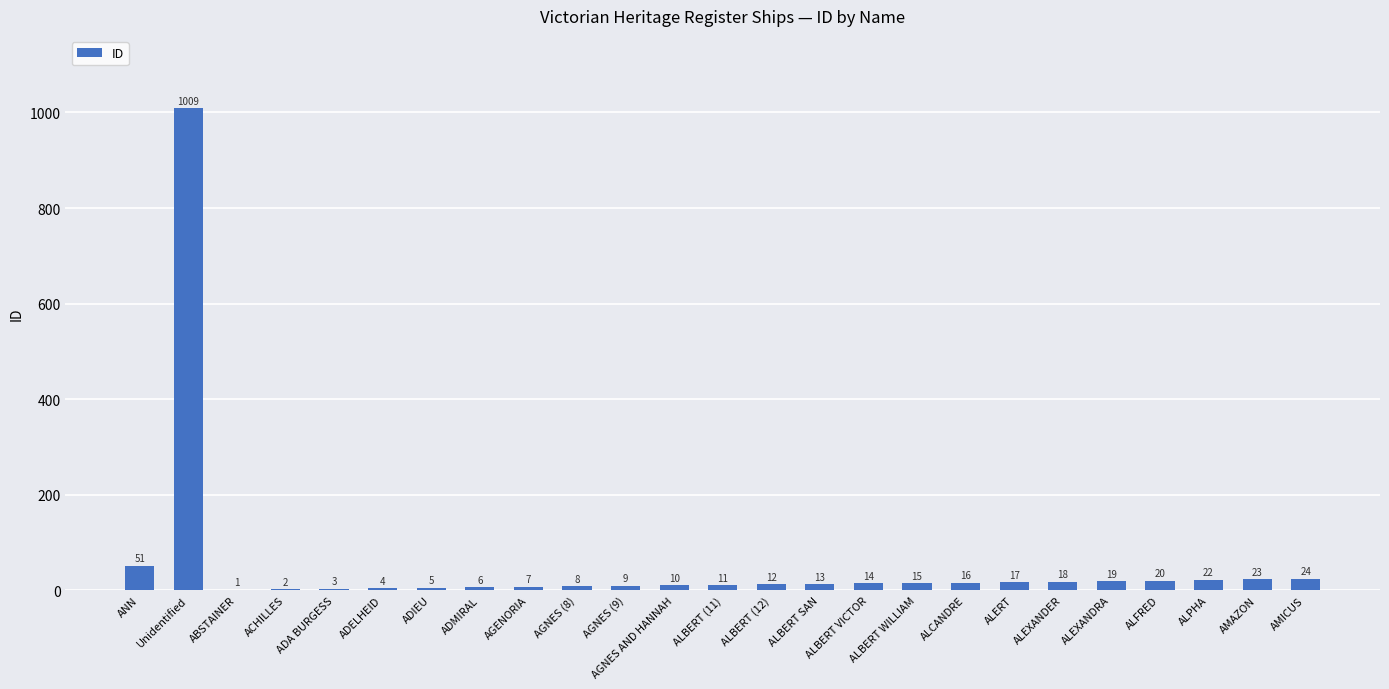

Reading right to left, transcribe all the data shown in this chart.

AMICUS=24	AMAZON=23	ALPHA=22	ALFRED=20	ALEXANDRA=19	ALEXANDER=18	ALERT=17	ALCANDRE=16	ALBERT WILLIAM=15	ALBERT VICTOR=14	ALBERT SAN=13	ALBERT (12)=12	ALBERT (11)=11	AGNES AND HANNAH=10	AGNES (9)=9	AGNES (8)=8	AGENORIA=7	ADMIRAL=6	ADIEU=5	ADELHEID=4	ADA BURGESS=3	ACHILLES=2	ABSTAINER=1	Unidentified=1009	ANN=51